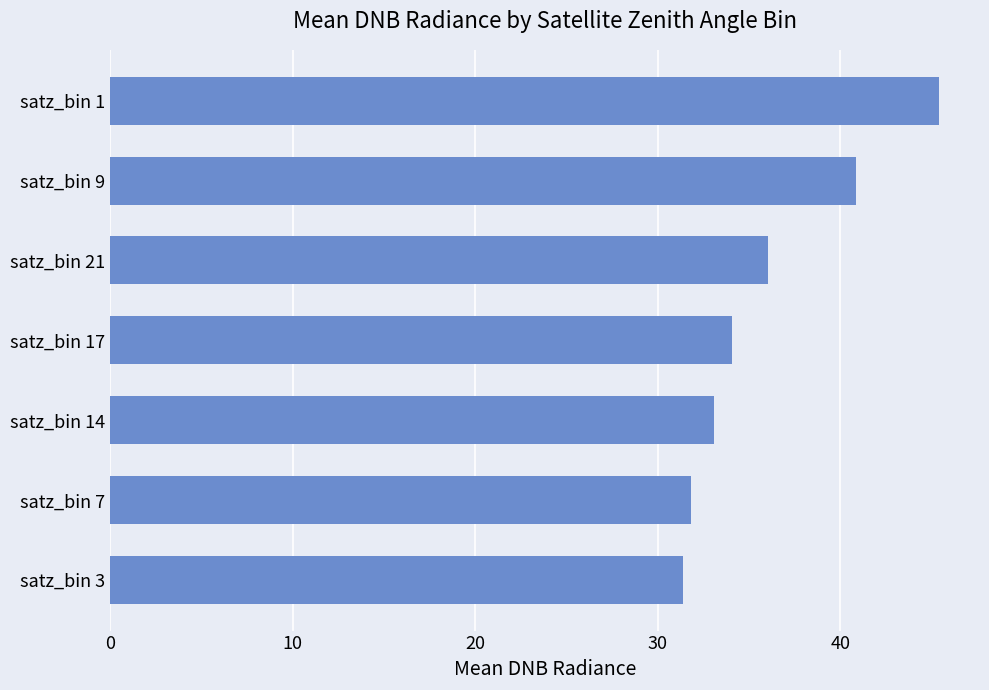

What is the value of the 2nd bar from the top?

40.9